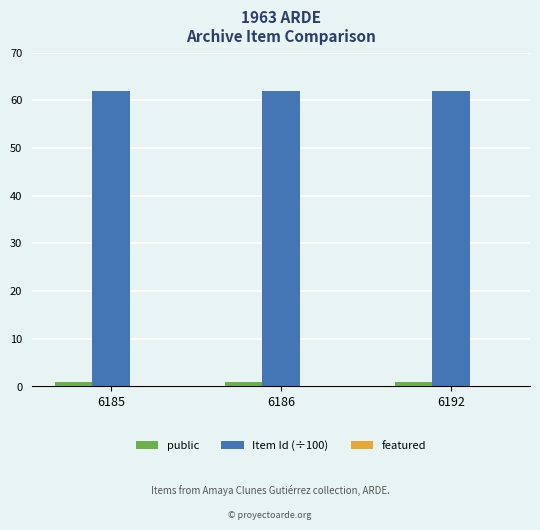

Is it true that Item Id (÷100) equals 61.9 at 6186?

True